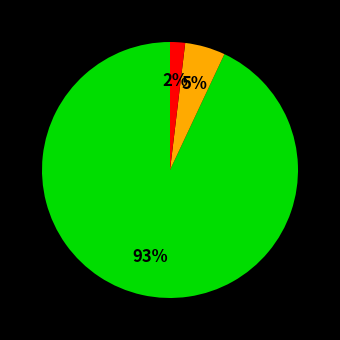

Is there any slice that represents more than half of the pie?

Yes